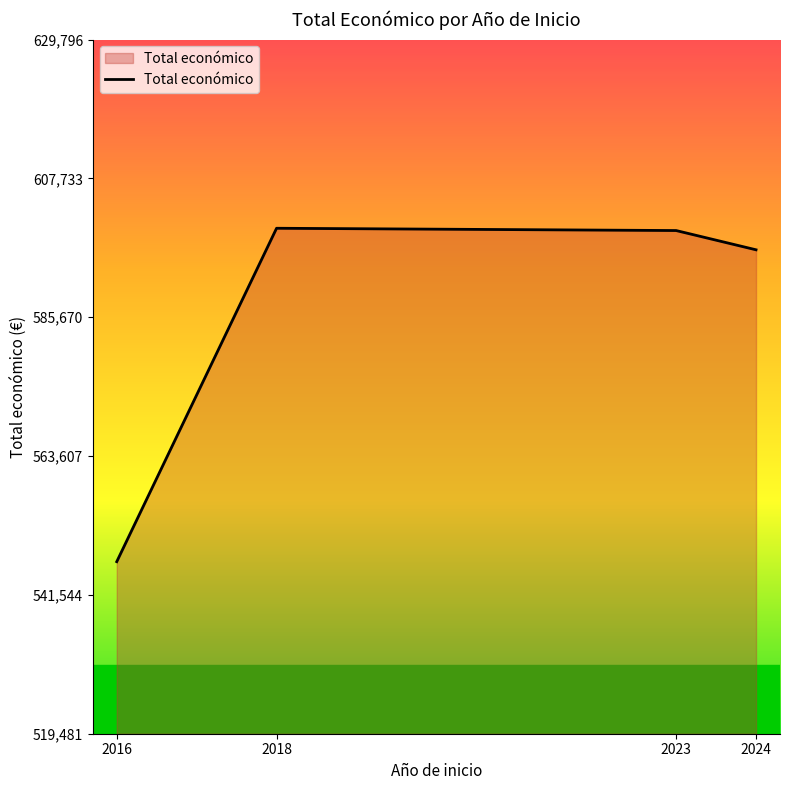

How many interior local peaks (higher than both neighbors) does the data have?

1